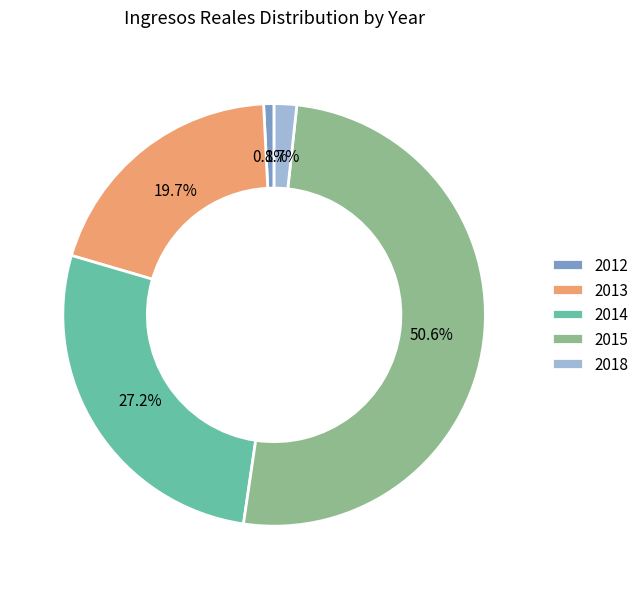

Is it true that 2012 is 1% of the pie?

True